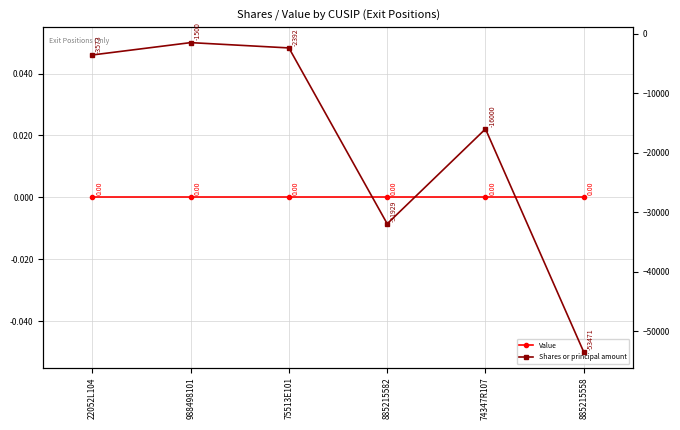

Which category has the highest value across all series?

22052L104